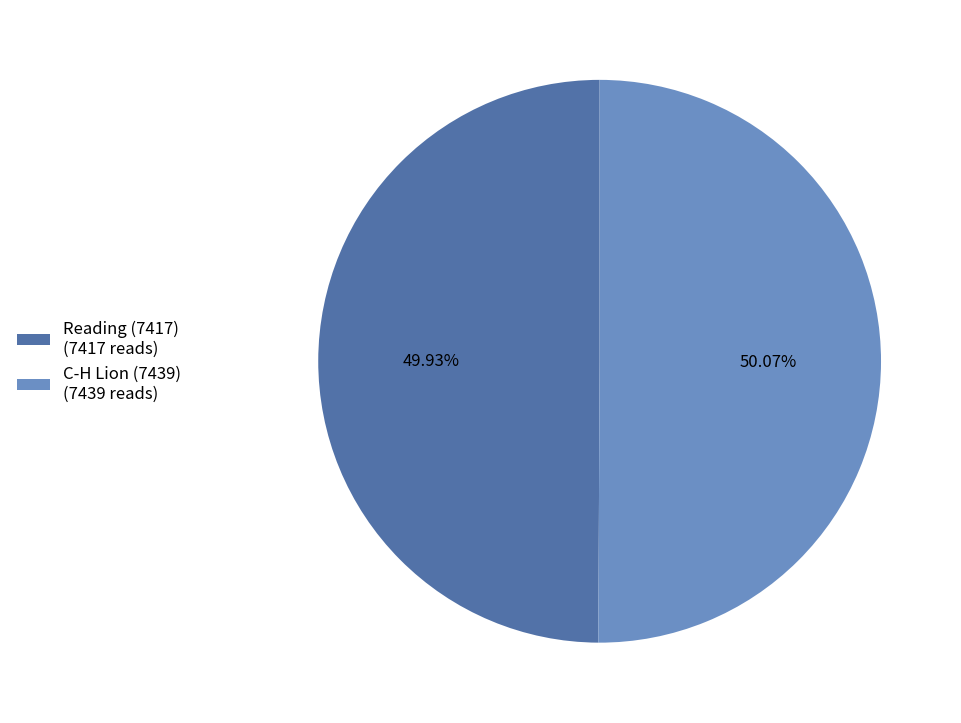

Is there a majority slice in this chart?

Yes